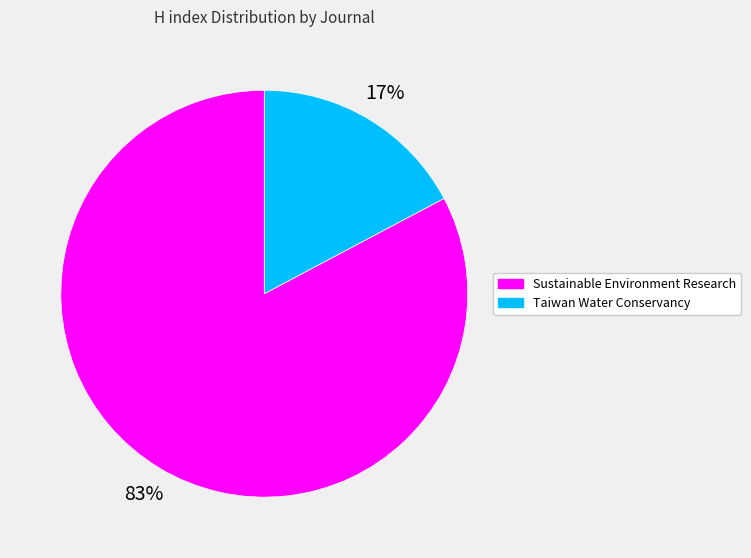

Does Sustainable Environment Research represent more than half of the total?

Yes